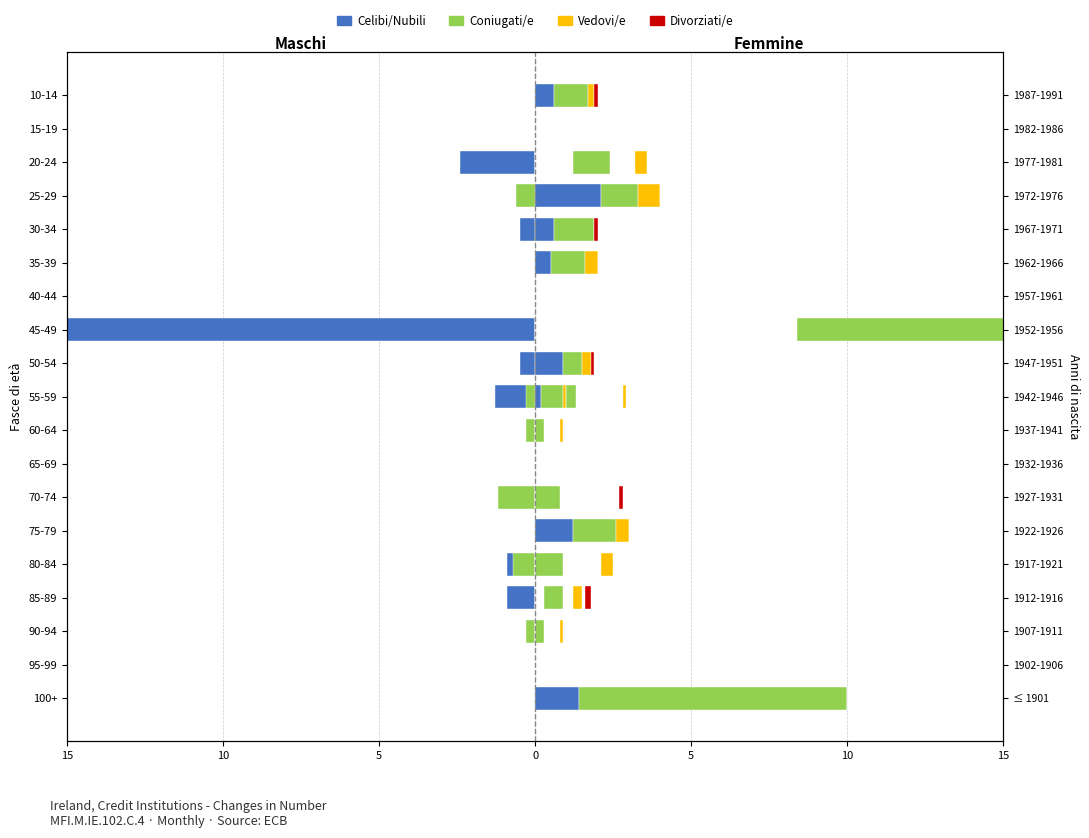

What are all the series names shown in the legend?

Celibi/Nubili, Coniugati/e, Vedovi/e, Divorziati/e